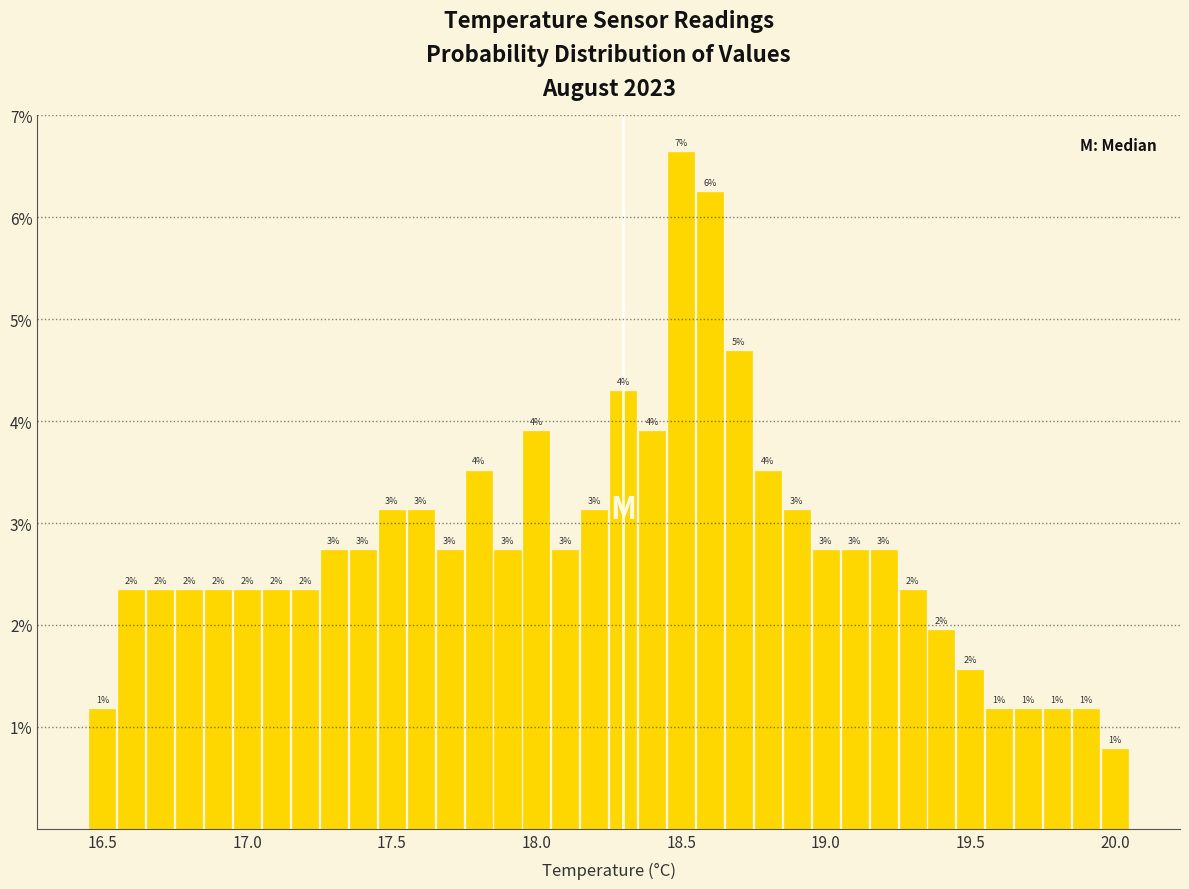

Read against the x-axis, roughly where is the centre of the tallest bar?

18.50